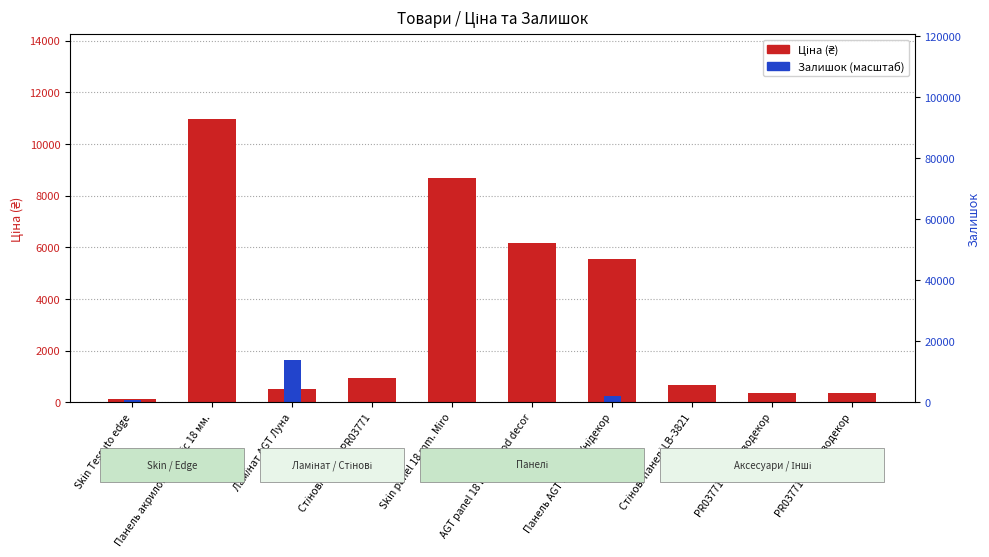

At how many categories does at least one series exceed 9778?

1